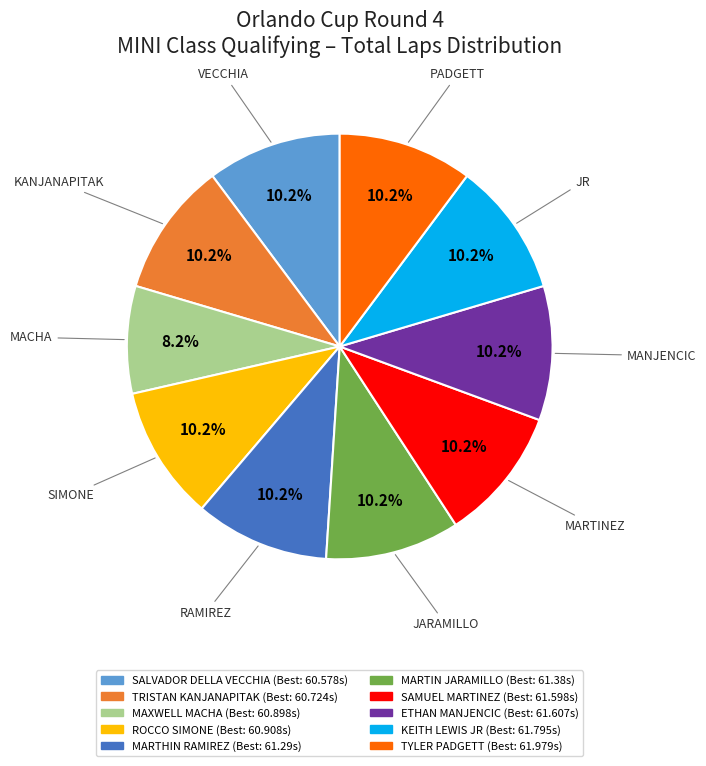

To the nearest percent, what percentage of the pie is TRISTAN KANJANAPITAK?

10%